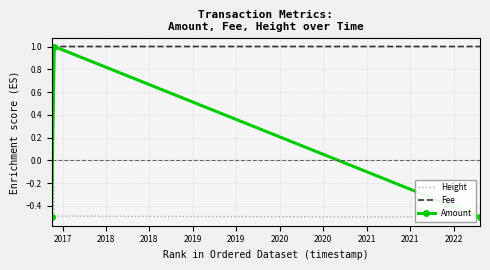

What is the maximum value shown in the chart?

1.0